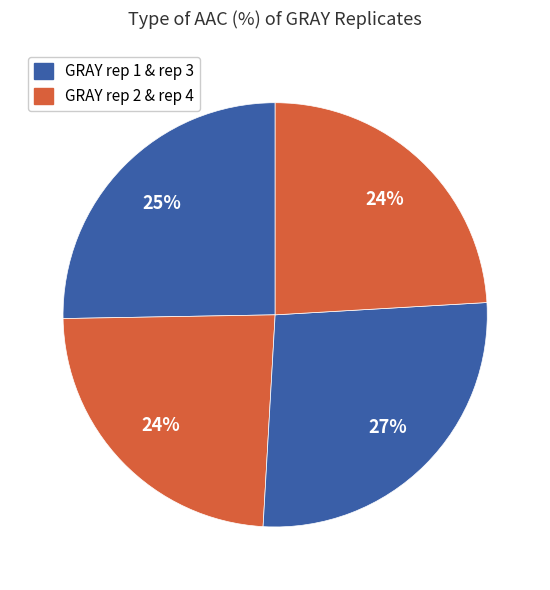

Count the number of slices in the pie.

4